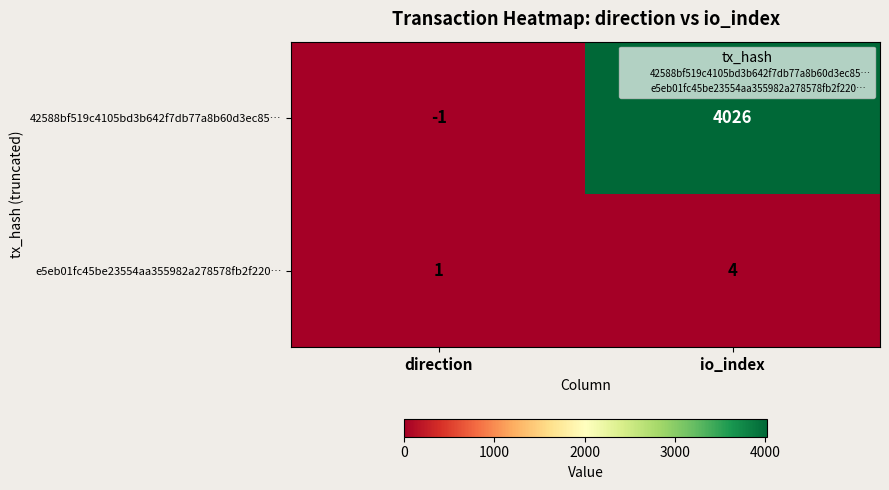

At how many categories does at least one series exceed 1962?

1